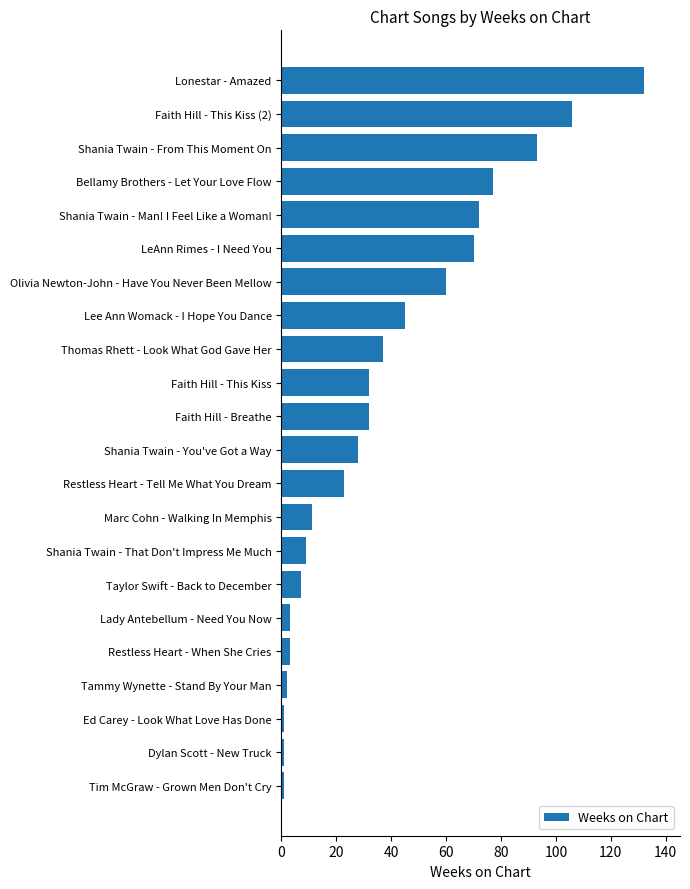

What is the difference between the second highest and second lowest values?

105